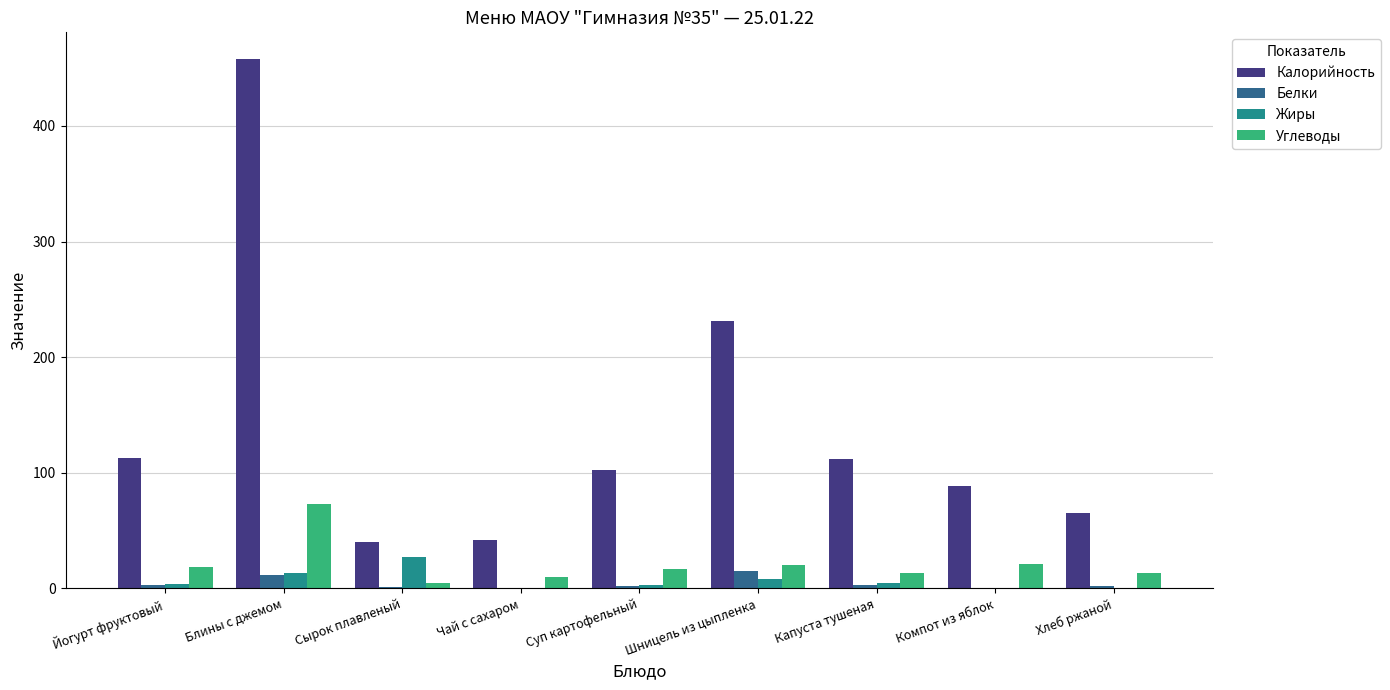

What is the sum of the Белки values at Блины с джемом and Шницель из цыпленка?

26.8